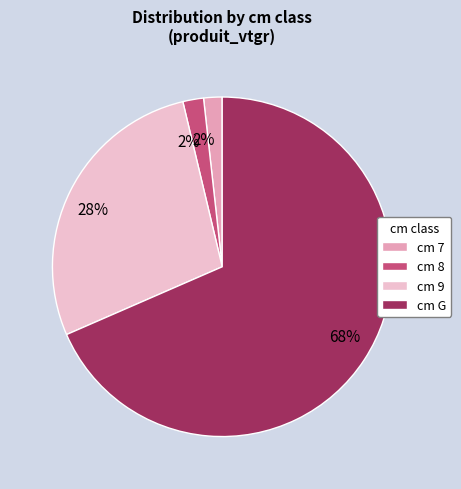

Is the sum of cm G and cm 8 greater than half?

Yes